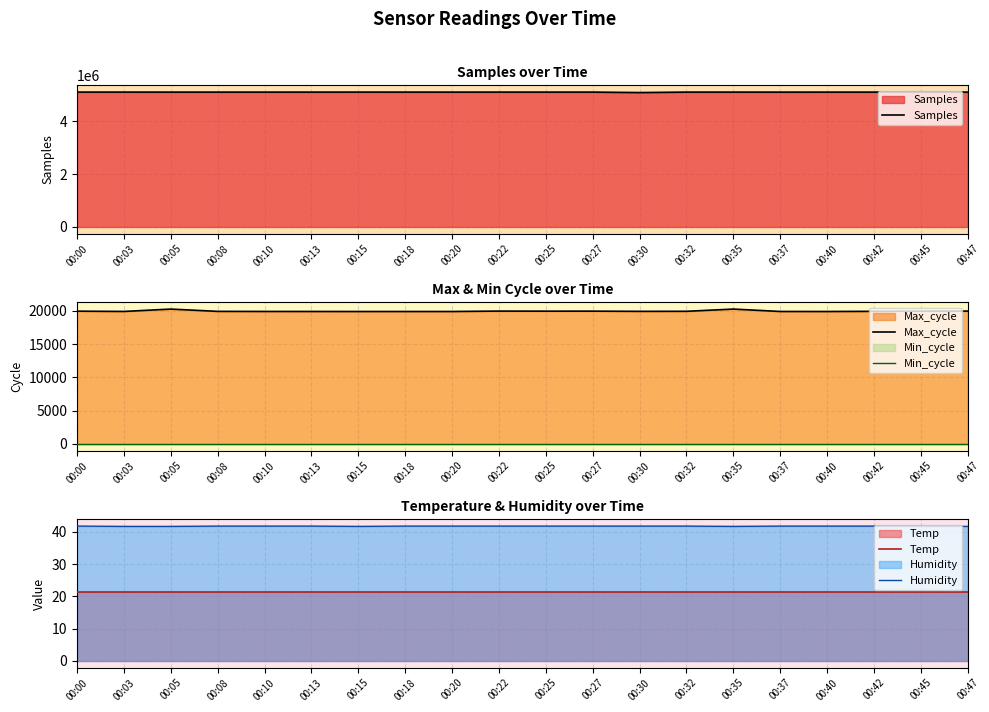

What is the difference between the maximum and minimum values in the Humidity series?

0.1